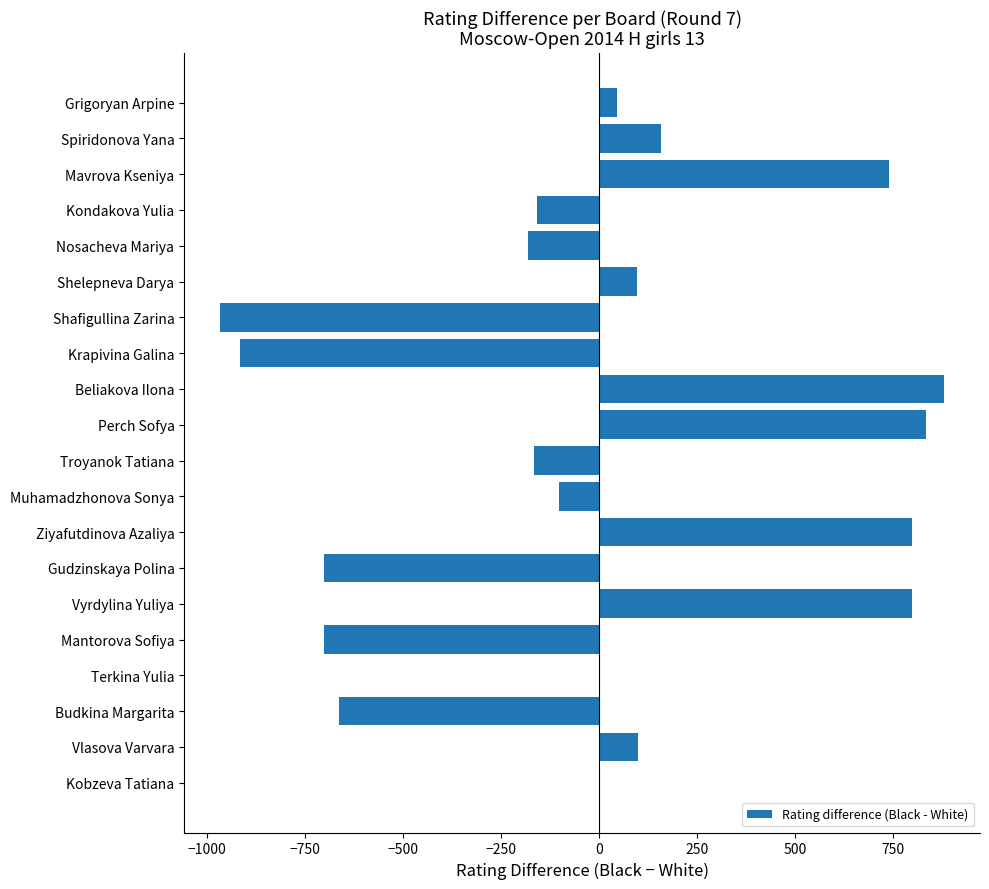

What is the change in value from Perch Sofya to Vlasova Varvara?

-734